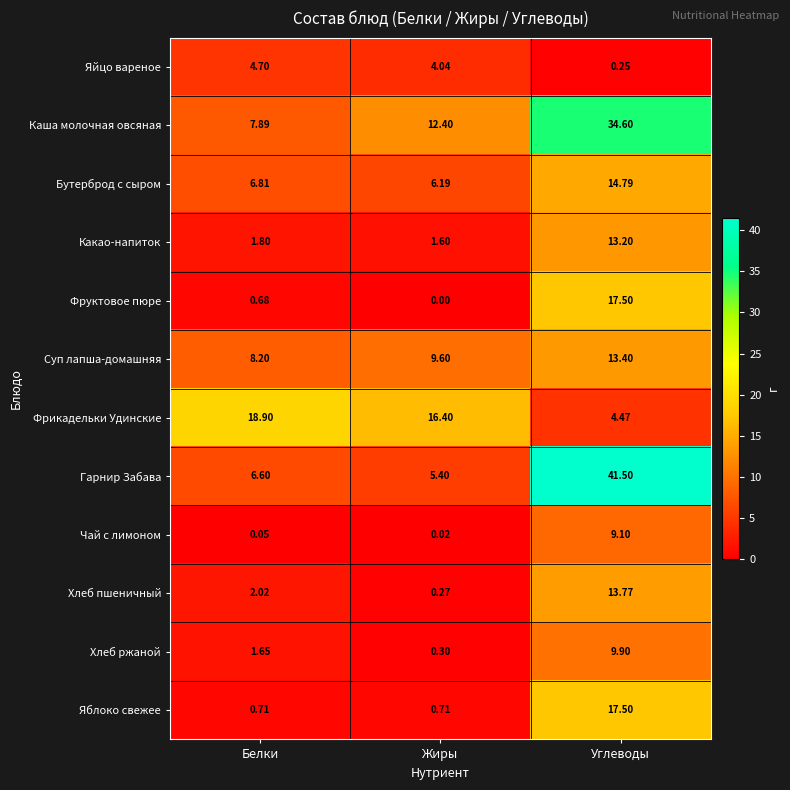

Which series changed the most between Белки and Жиры?

Каша молочная овсяная